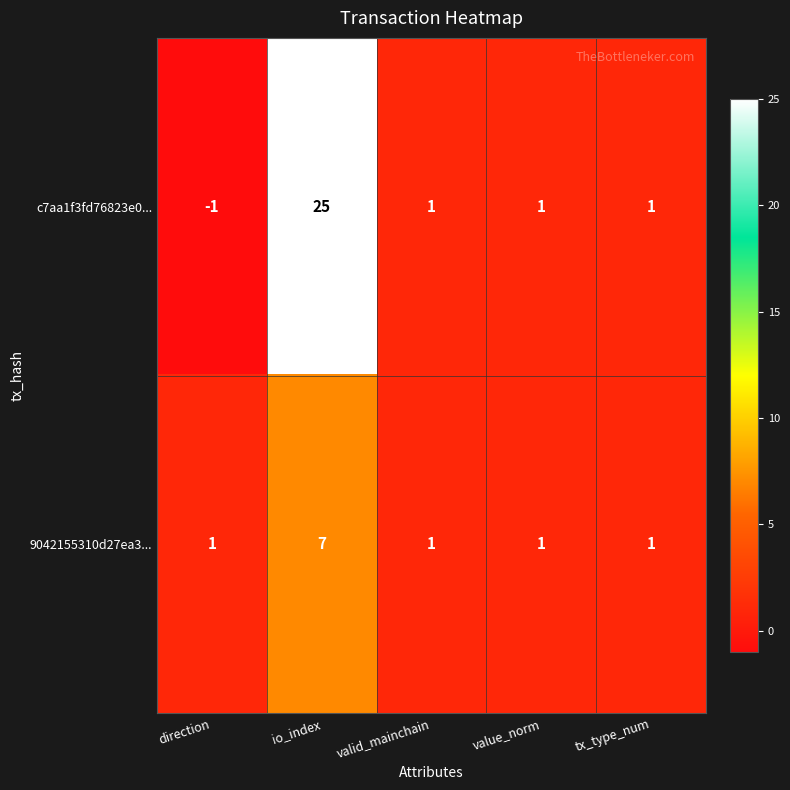

Rank the series by their average value, from highest to lowest.

c7aa1f3fd76823e0..., 9042155310d27ea3...